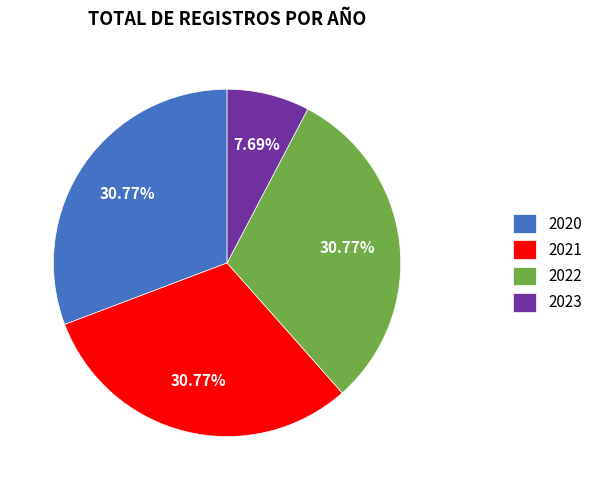

How much of the chart is everything except 2022?

69.2%